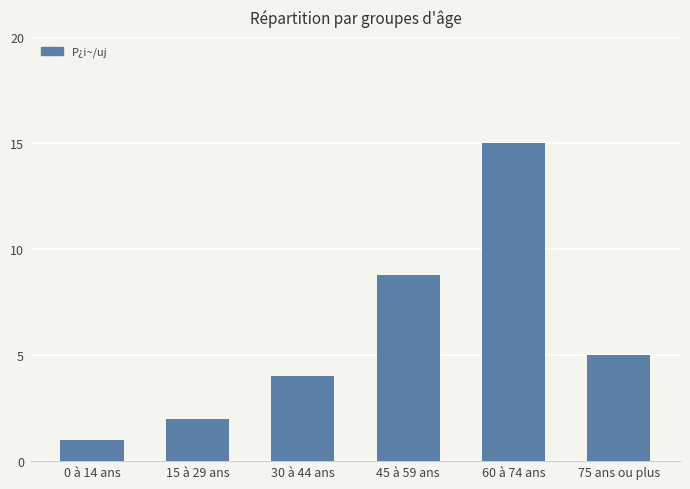

What is the sum of the values at 0 à 14 ans and 75 ans ou plus?

6.0